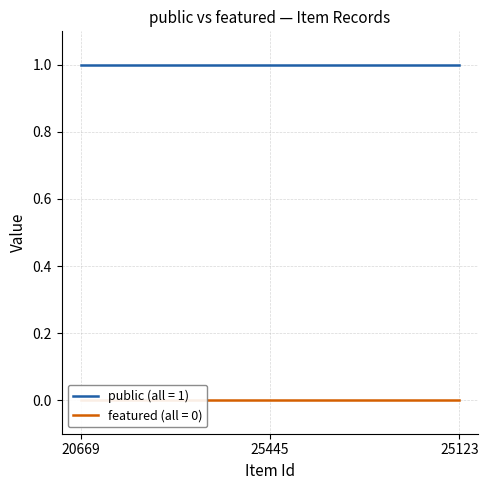

At which category does the chart reach its peak across all series?

20669